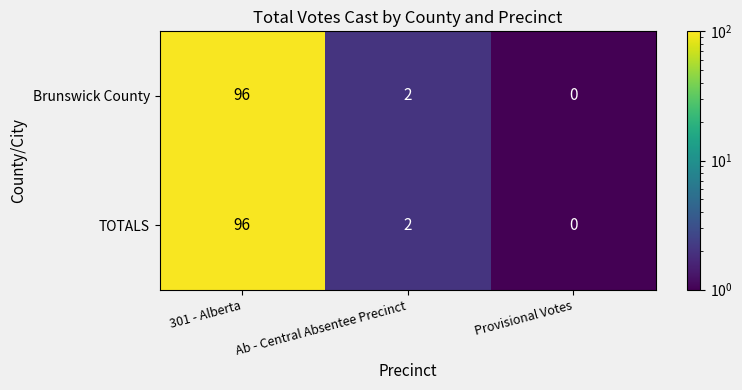

List the labels in order of TOTALS value, smallest first.

Provisional Votes, Ab - Central Absentee Precinct, 301 - Alberta